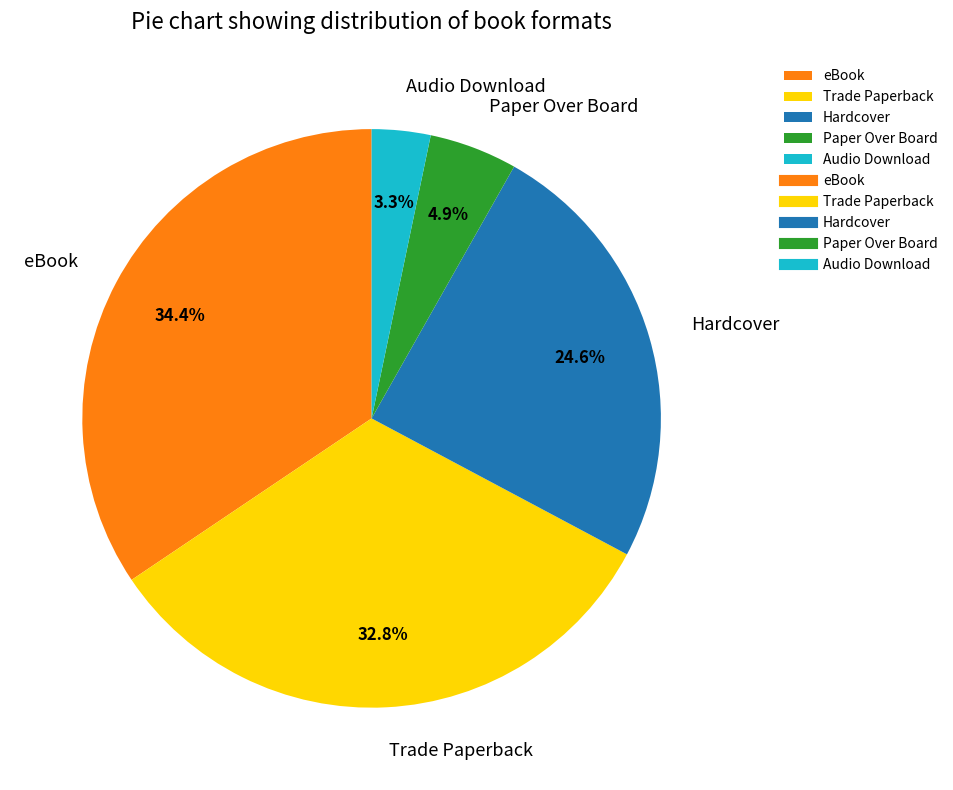

Is there a majority slice in this chart?

No